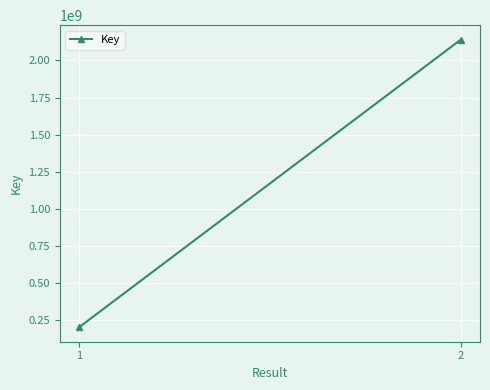

How many series are shown in this chart?

1